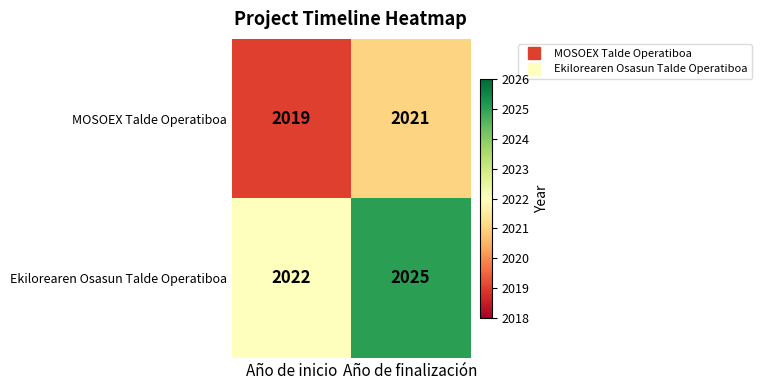

At how many categories does at least one series exceed 2019?

2